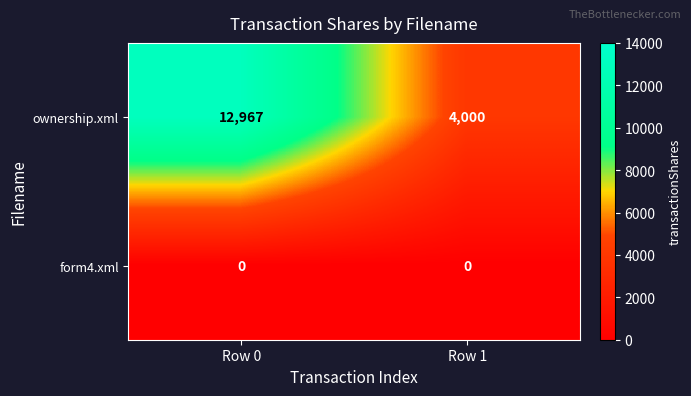

At which category does the chart reach its peak across all series?

Row 0